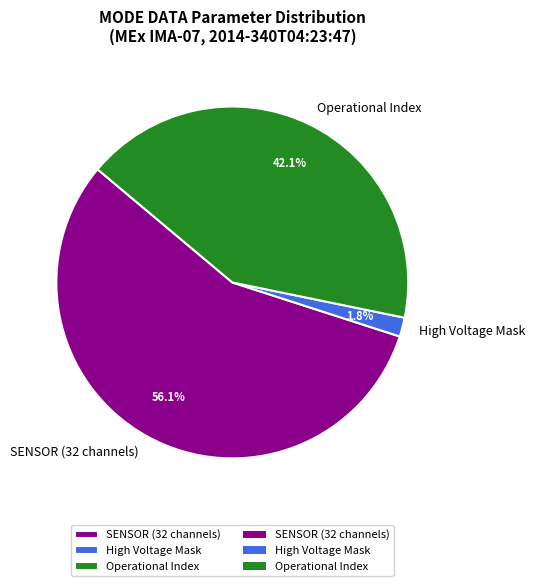

How many slices are in this pie chart?

3